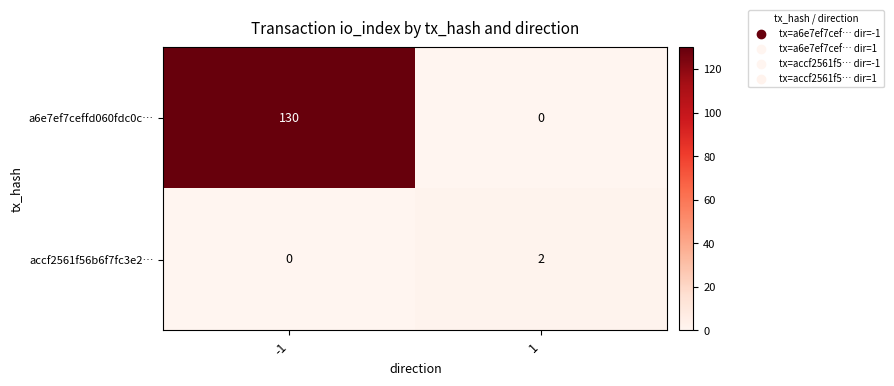

What is the difference between the a6e7ef7ceffd060fdc0c… values at -1 and 1?

130